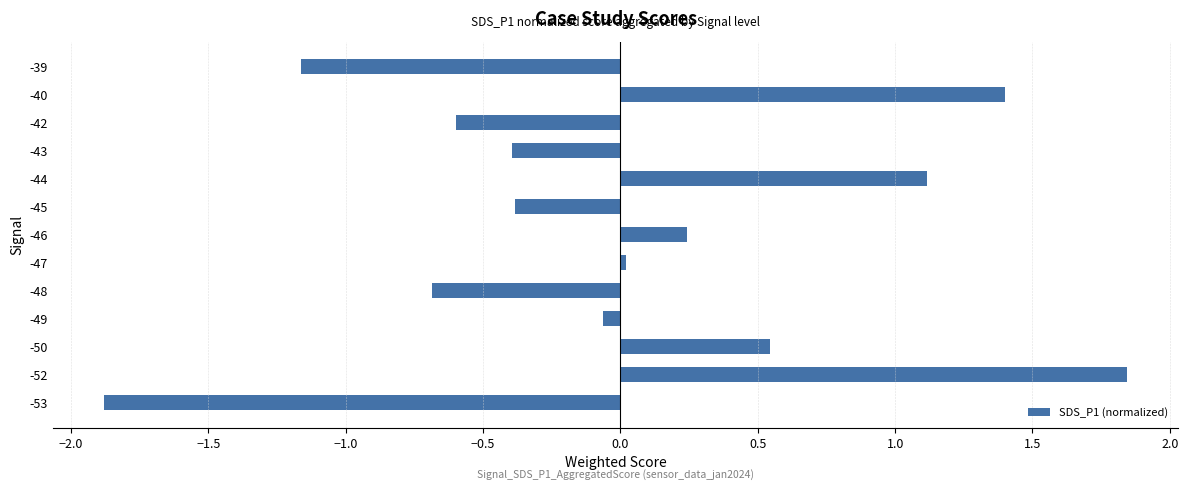

What is the difference between the maximum and second lowest values?

3.0